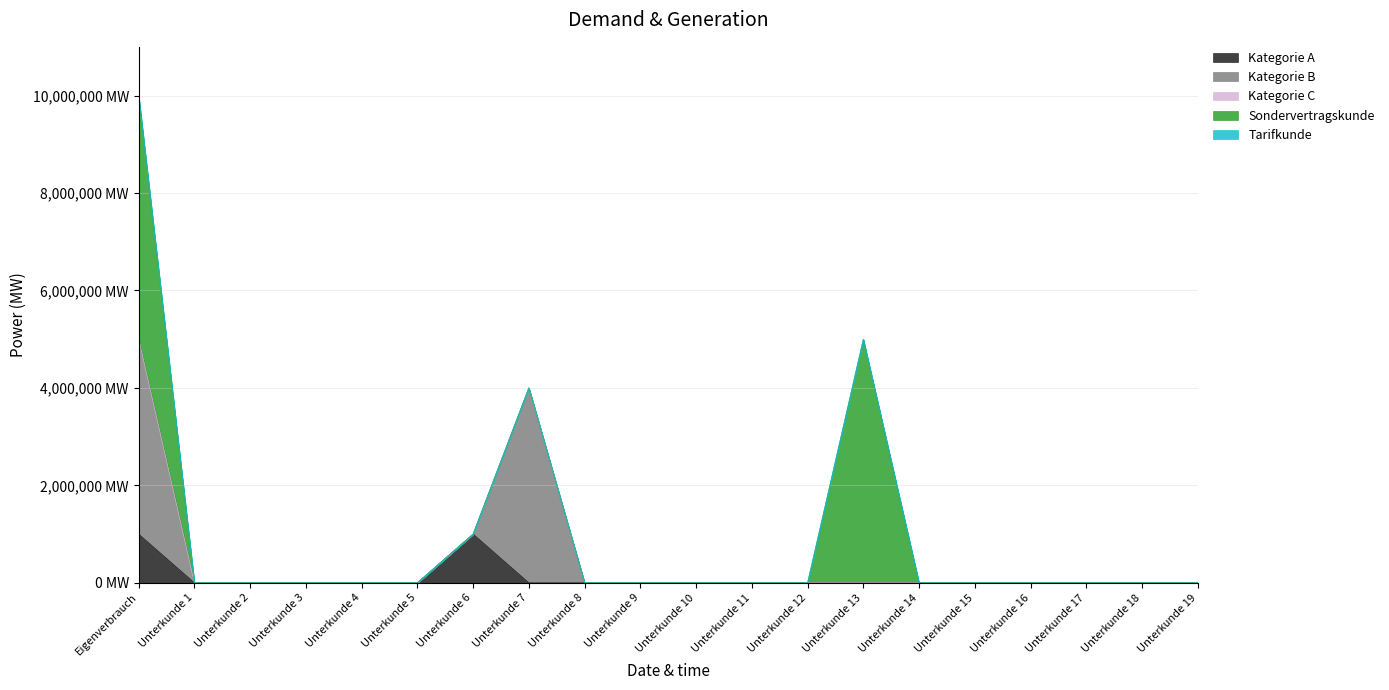

What is the average value of the Kategorie A series?

100000